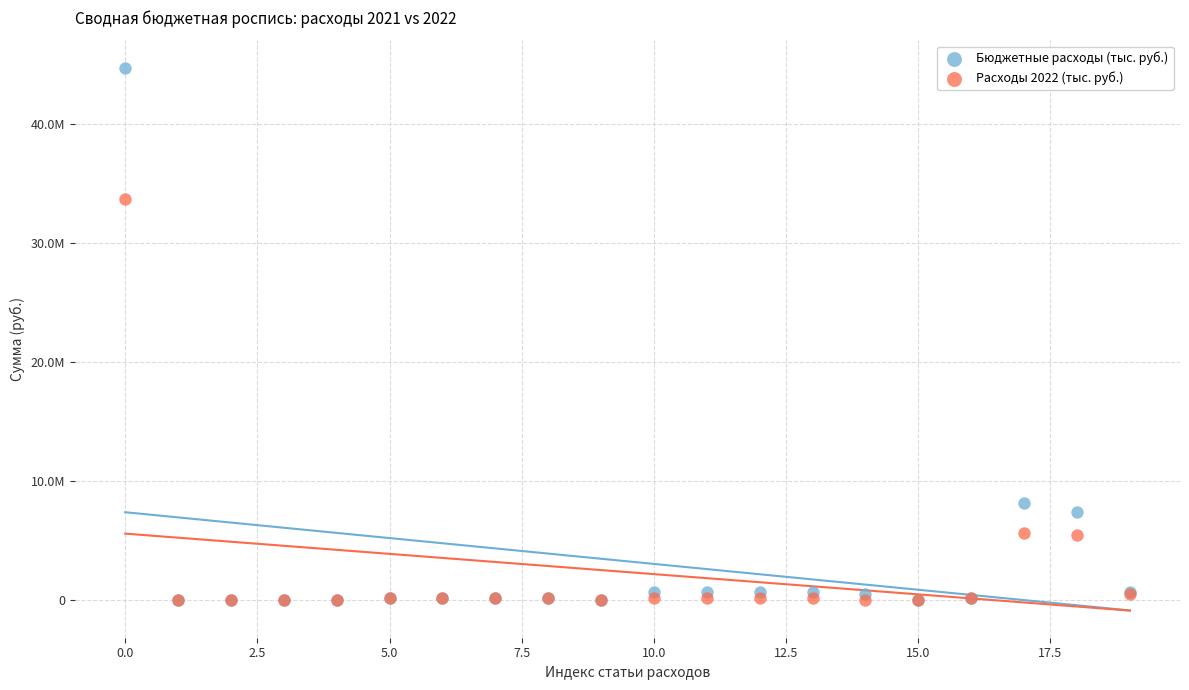

What are all the series names shown in the legend?

Бюджетные расходы (тыс. руб.), Расходы 2022 (тыс. руб.)